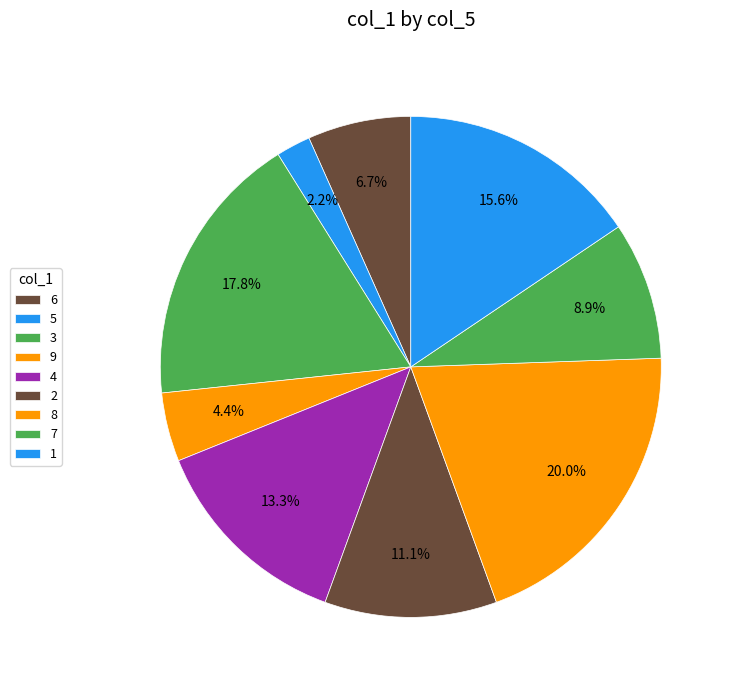

How many slices are in this pie chart?

9